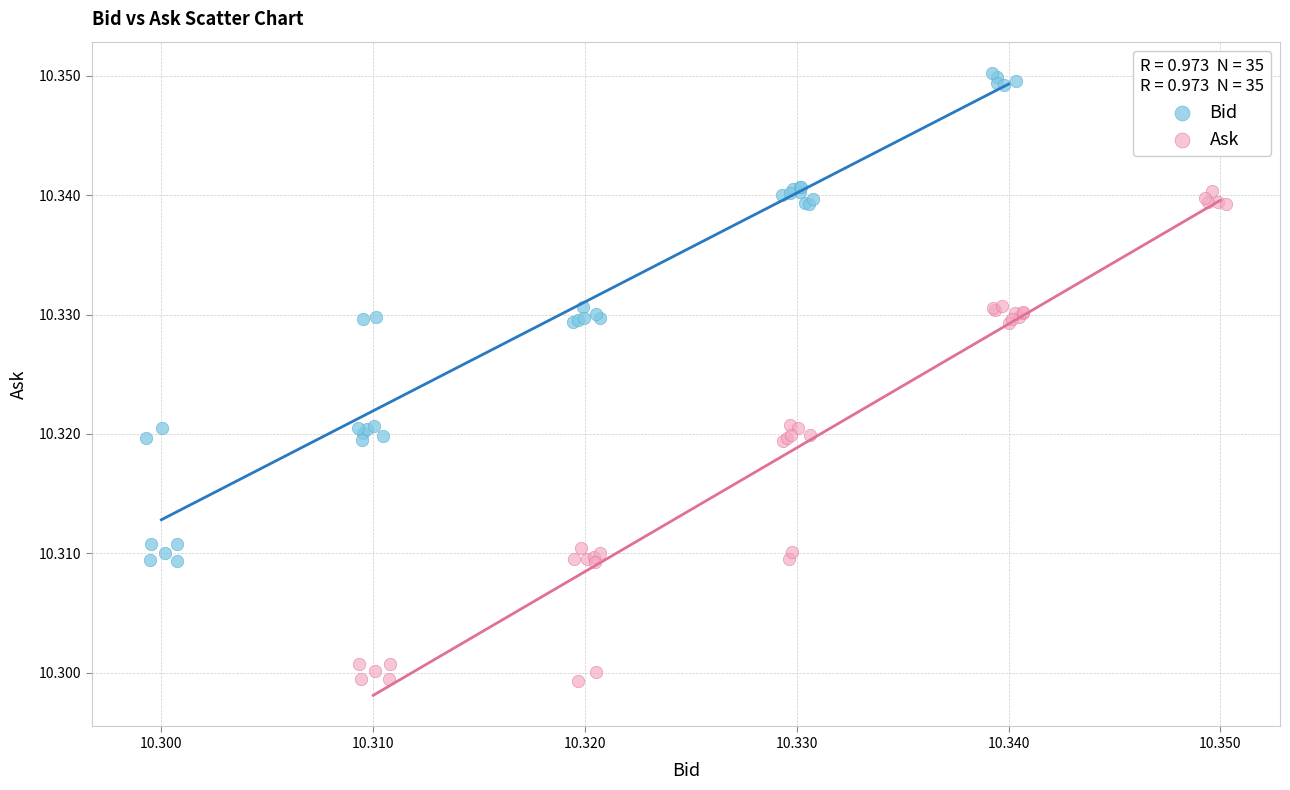

Which series reaches the minimum Y coordinate?

Ask